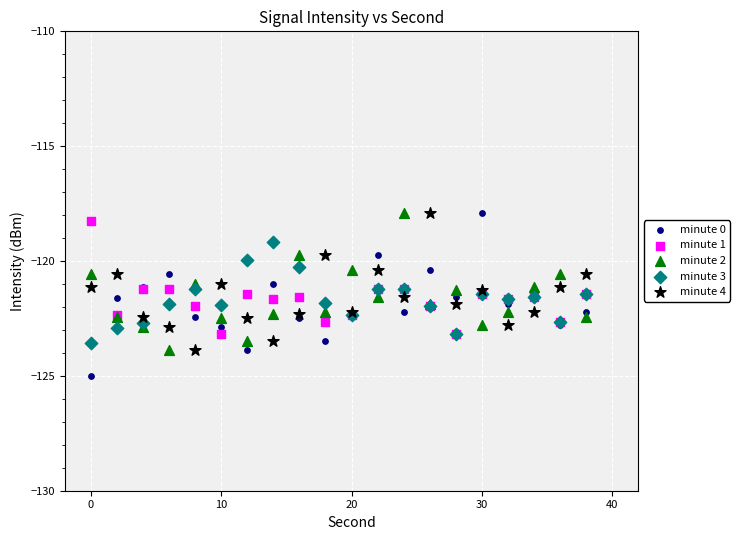

Which series contains the lowest Y value?

minute 0